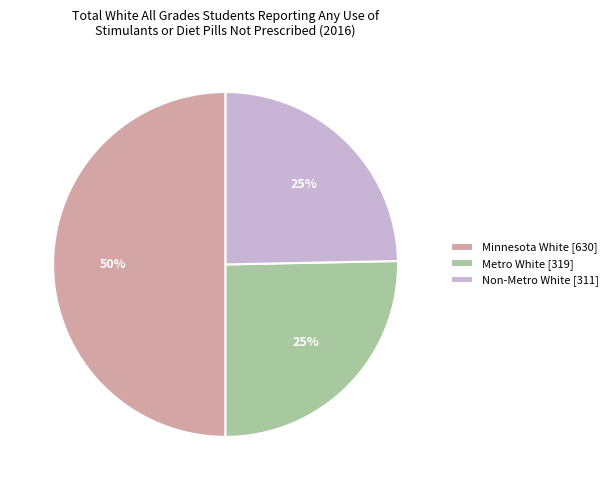

What is the ratio of the value at Metro White [319] to the value at Non-Metro White [311]?

1.0